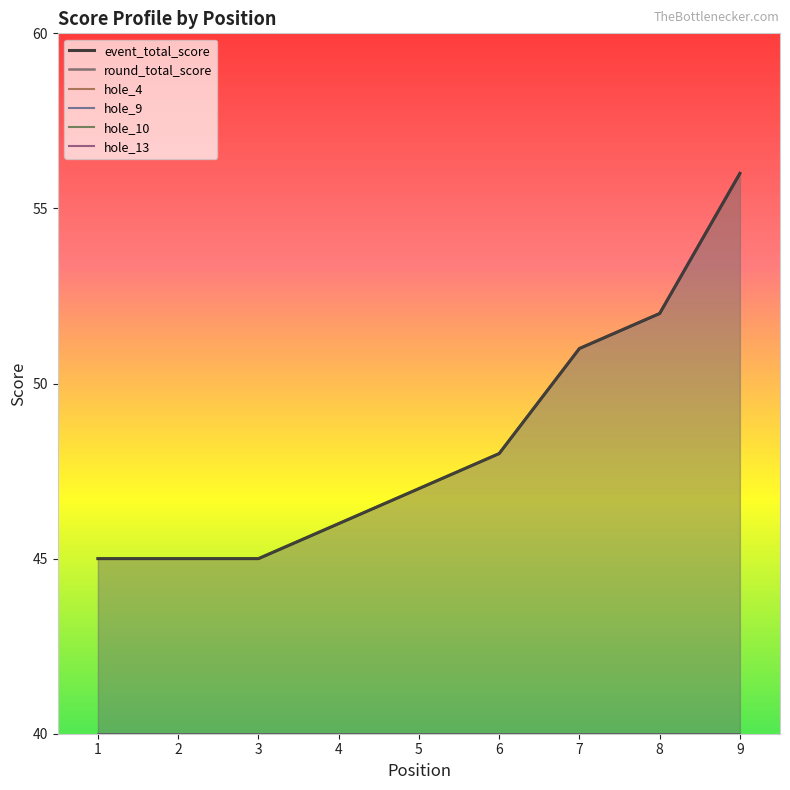

Which series changed the most between 7 and 9?

event_total_score